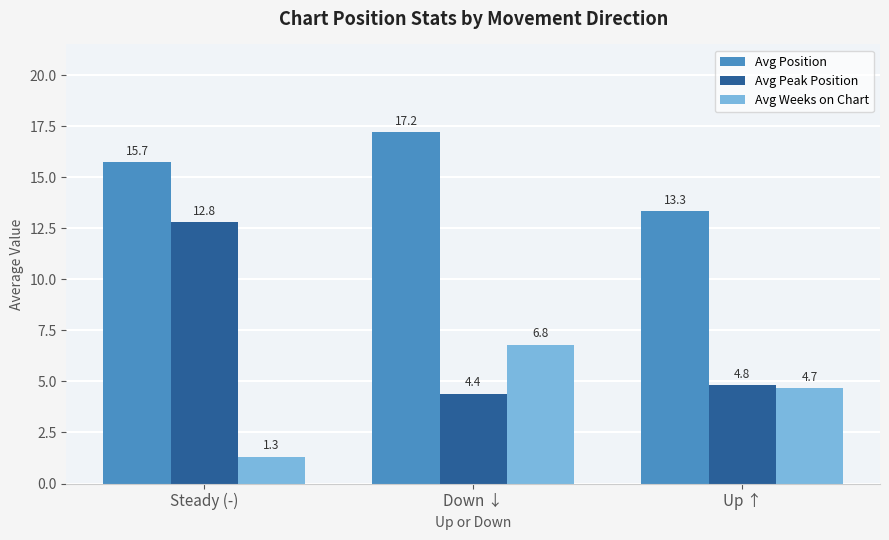

What is the smallest value displayed?

1.3